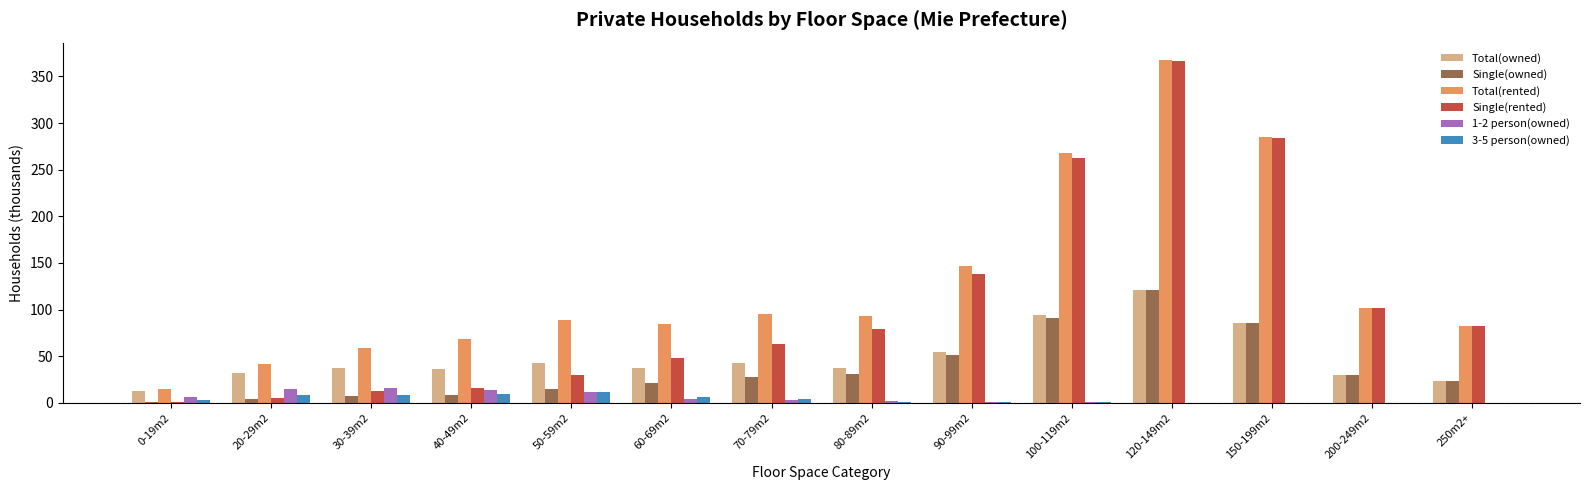

What is the sum of the 3-5 person(owned) values at 20-29m2 and 70-79m2?

12.2